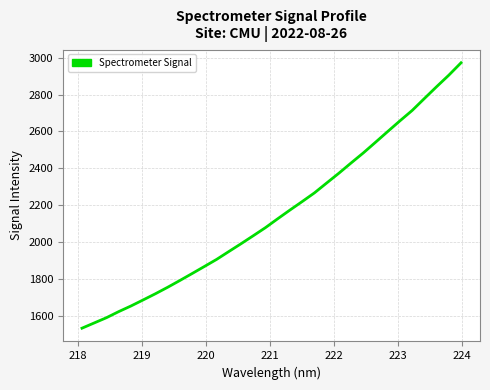

What is the maximum value shown in the chart?

2972.1